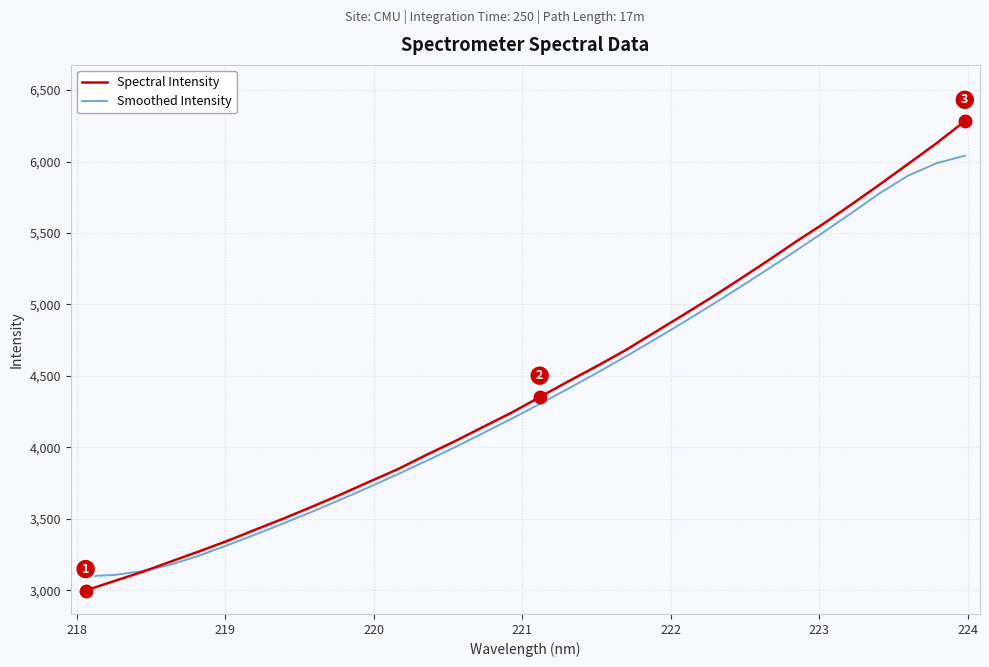

What is the sum of all Spectral Intensity values?

141400.2